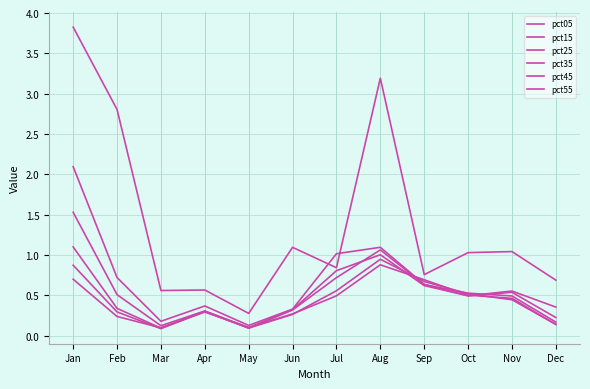

True or false: pct05 has a value of 0.5 at Jun.

False